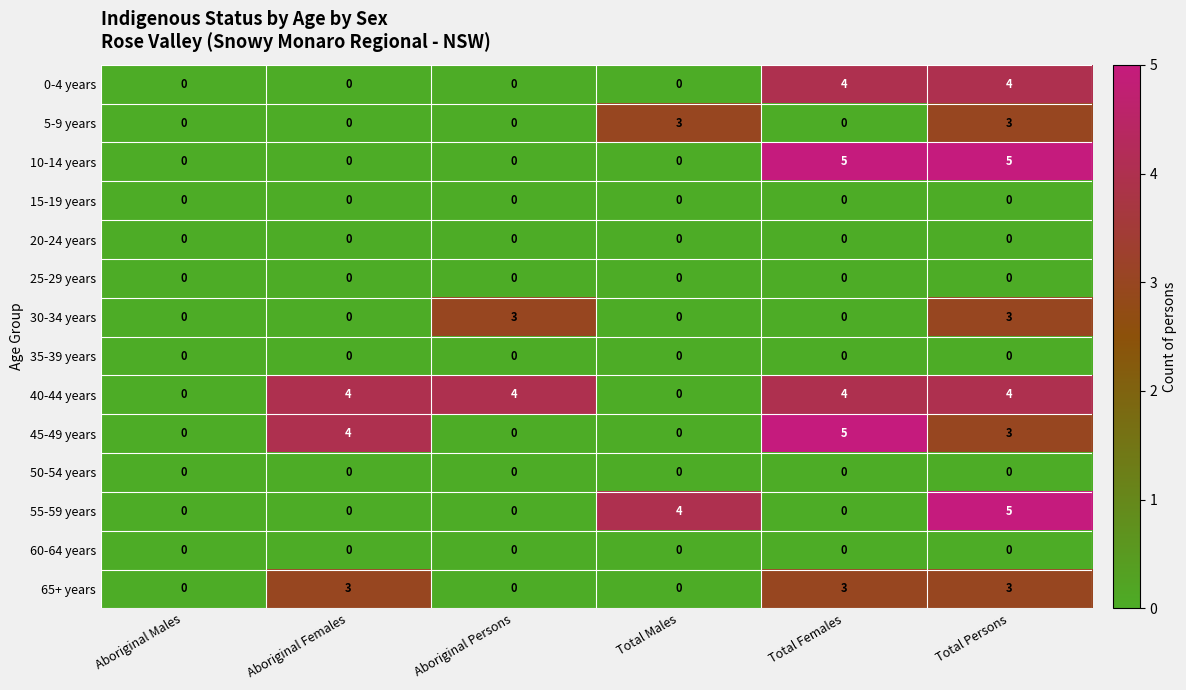

What is the difference between the highest and lowest values at Aboriginal Persons?

4